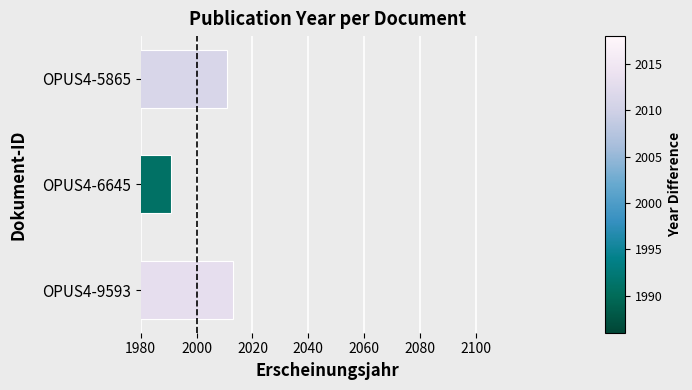

What is the maximum value shown in the chart?

2013